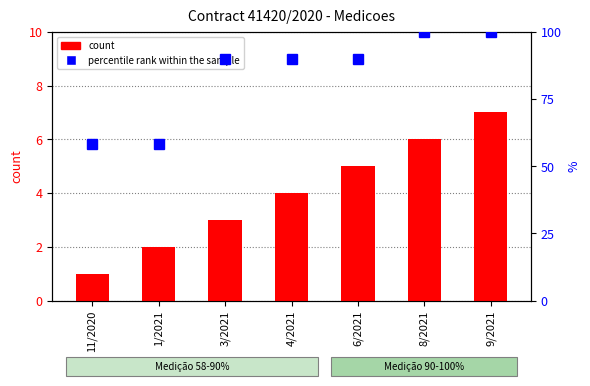

Is it true that percentile rank within the sample equals 50.0 at 8/2021?

False